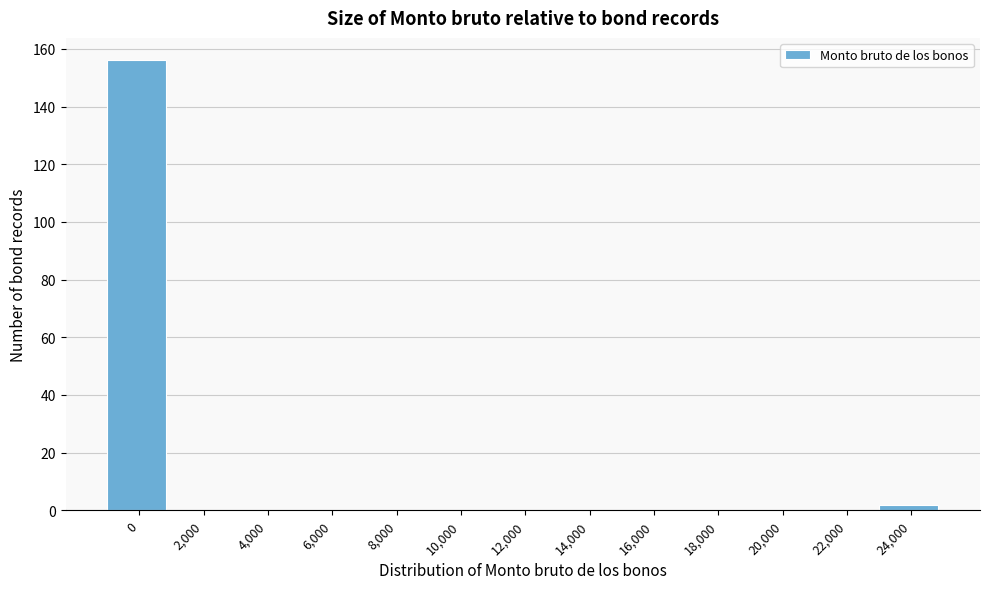

Reading left to right, extract all data points from this chart.

0=156	2,000=0	4,000=0	6,000=0	8,000=0	10,000=0	12,000=0	14,000=0	16,000=0	18,000=0	20,000=0	22,000=0	24,000=2